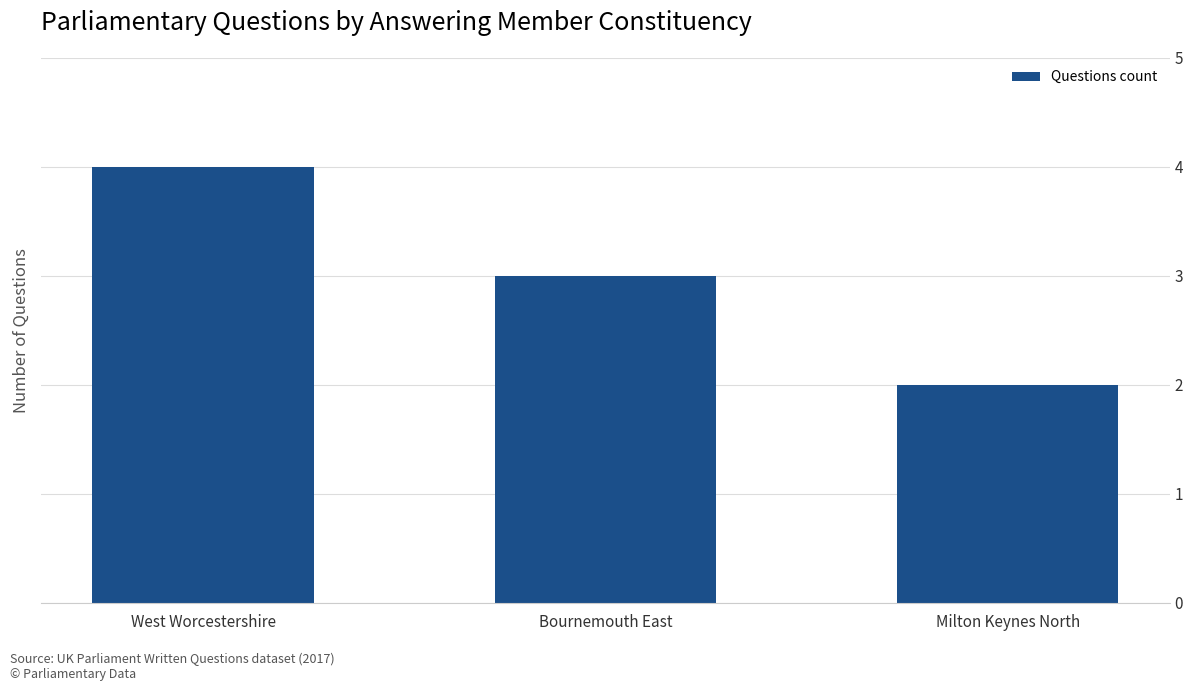

What is the average value?

3